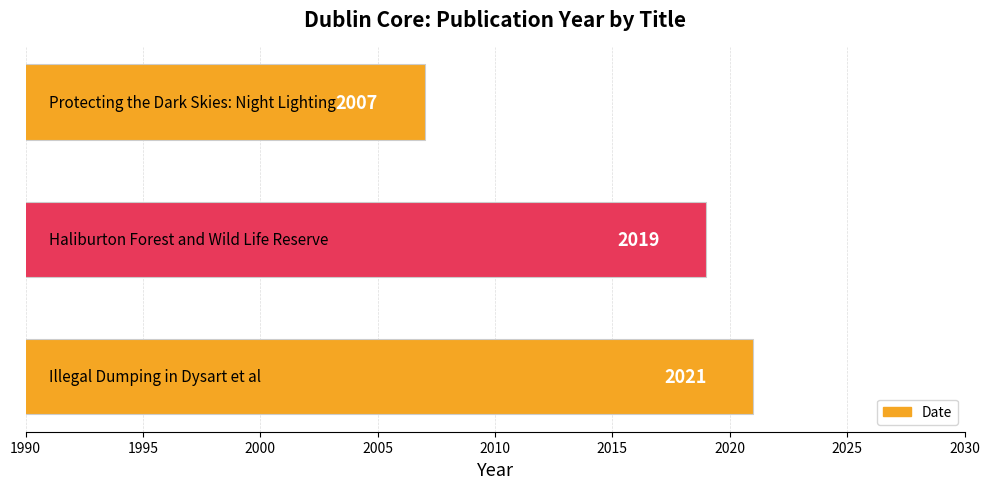

Reading bottom to top, what are all the values shown in this chart?

2021	2019	2007